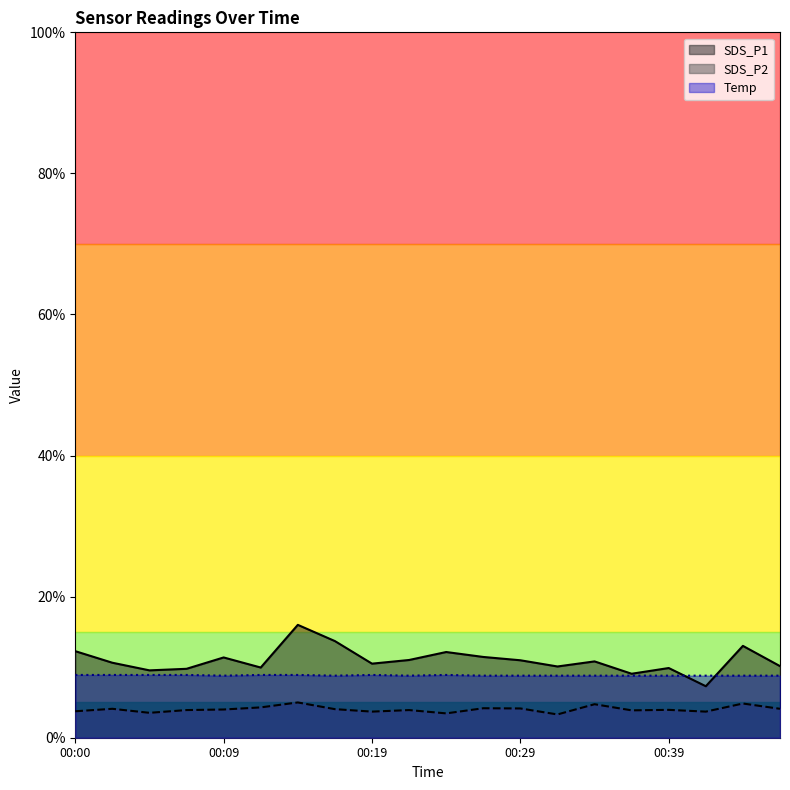

At which label is SDS_P1 closest to 11?

00:22